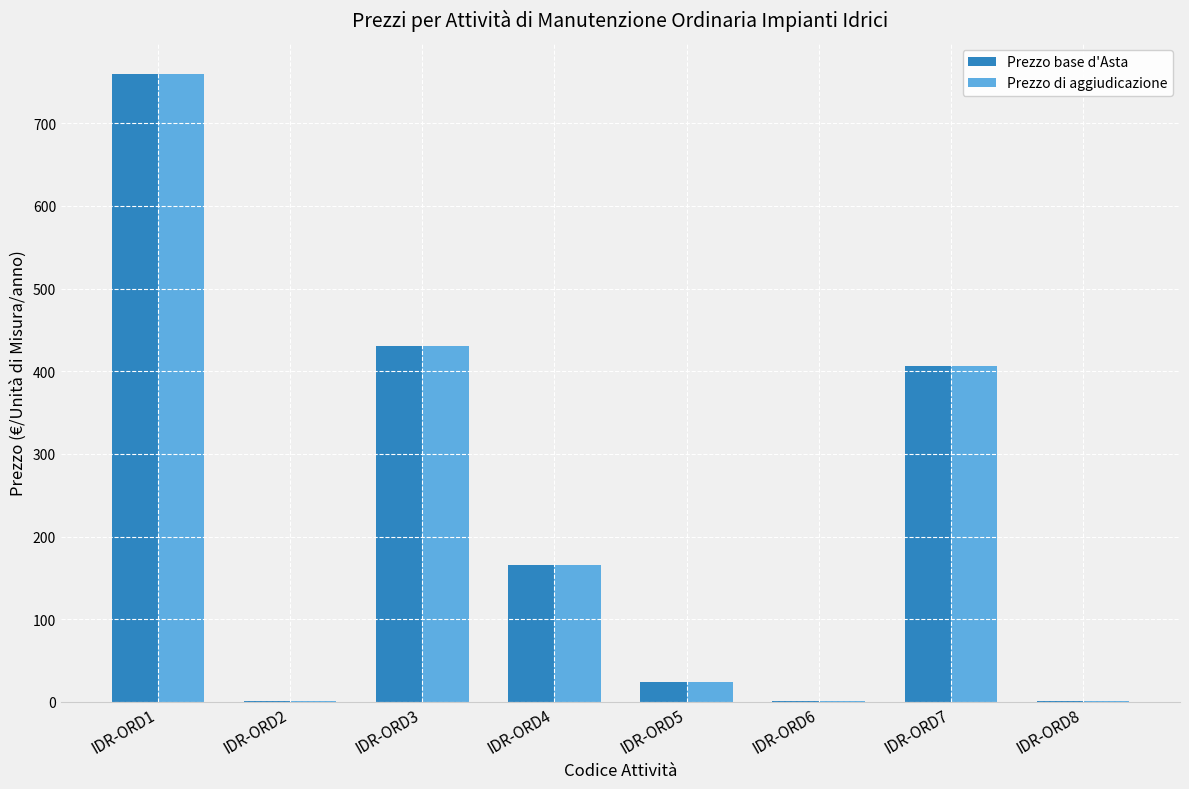

Is the value of Prezzo di aggiudicazione at IDR-ORD4 greater than the value of Prezzo base d'Asta at IDR-ORD7?

No